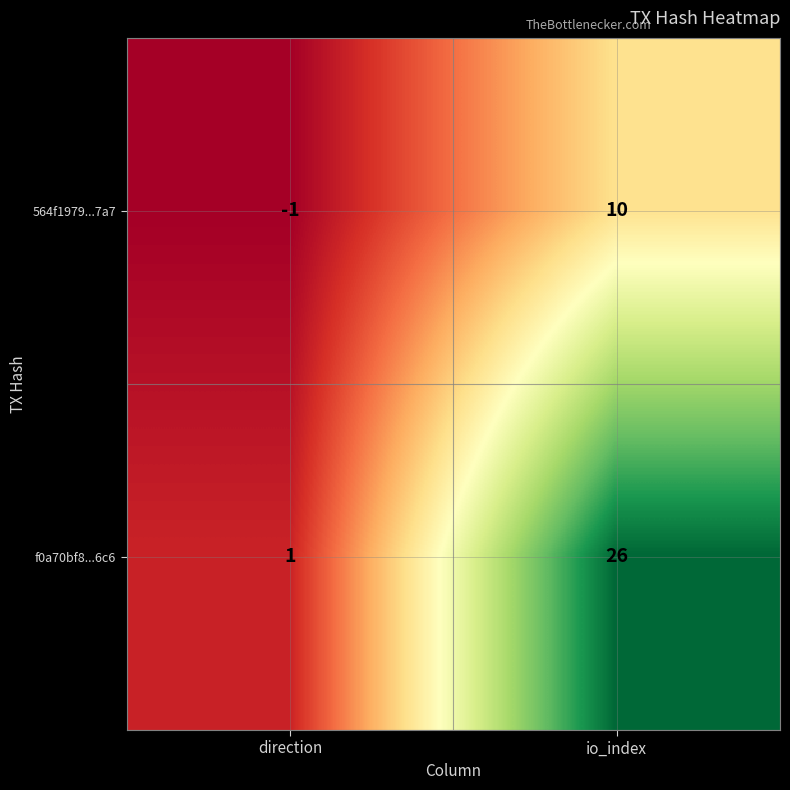

Where is f0a70bf8...6c6 nearest to the value 13?

direction